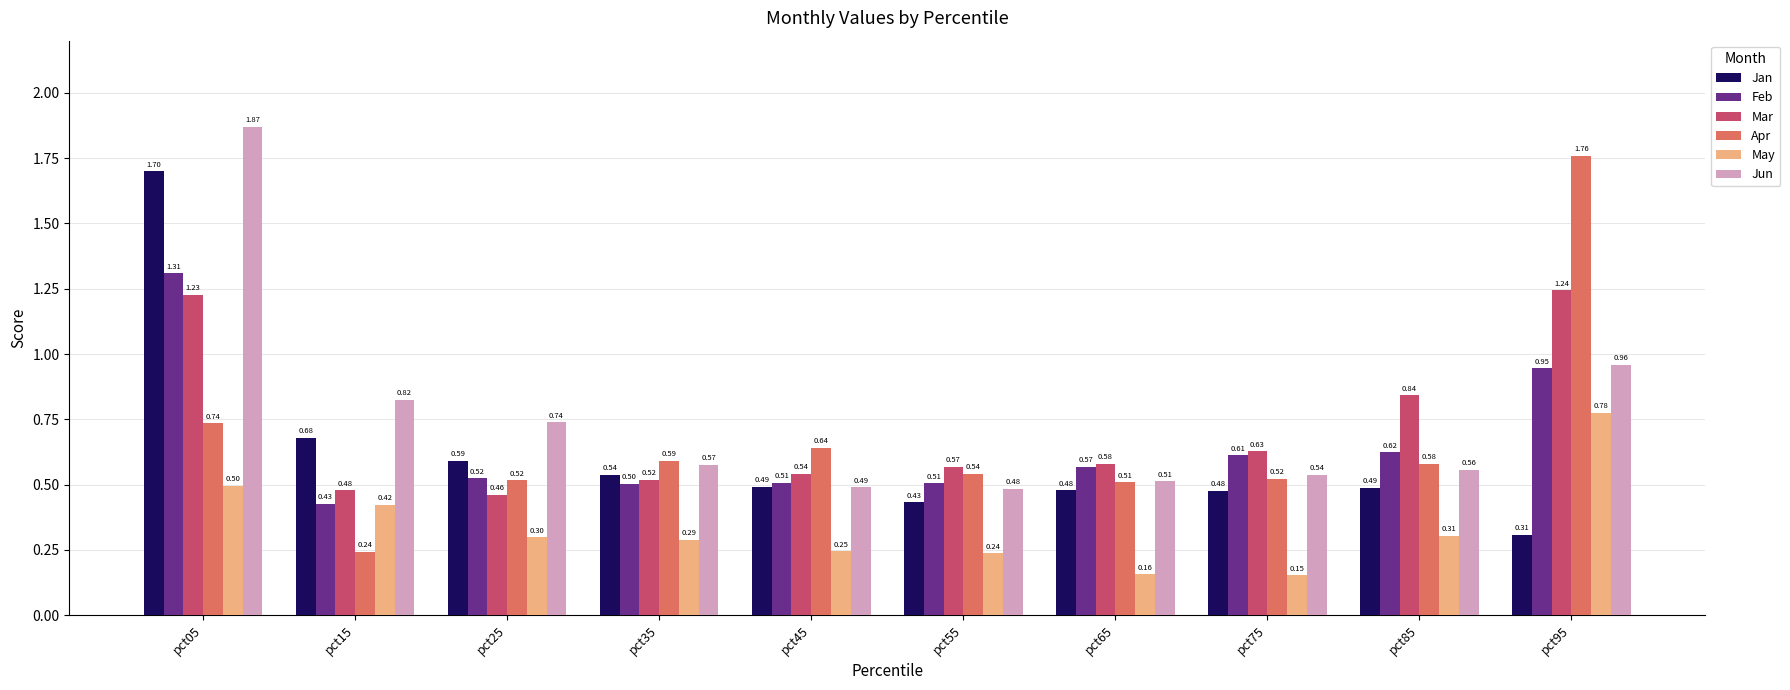

What is the sum of the Jan values at pct95 and pct05?

2.0